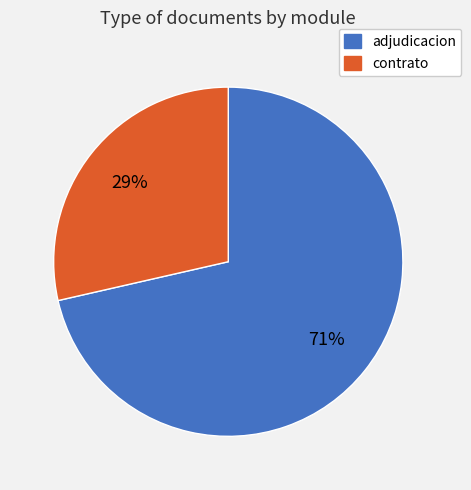

How many slices are in this pie chart?

2